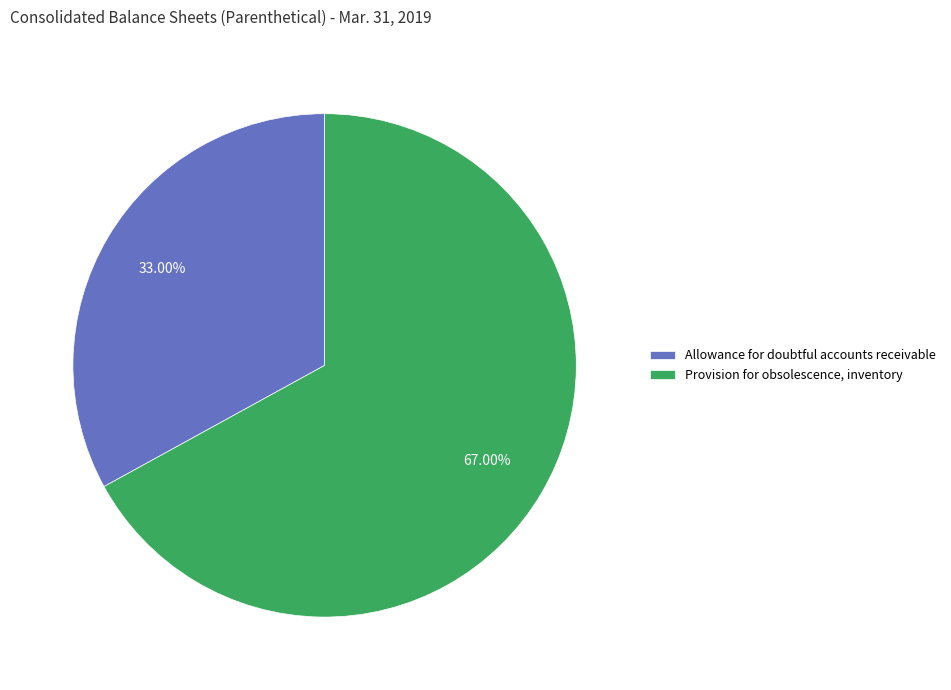

Which category accounts for the majority?

Provision for obsolescence, inventory